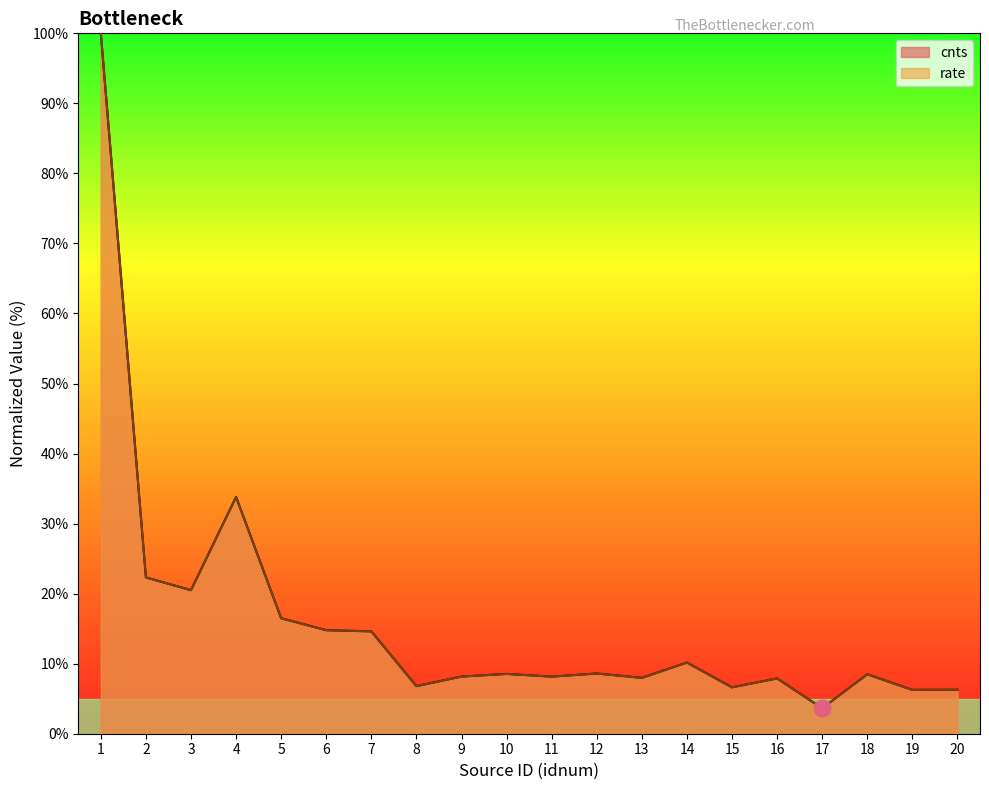

True or false: rate has a value of 8.2 at 9.

True